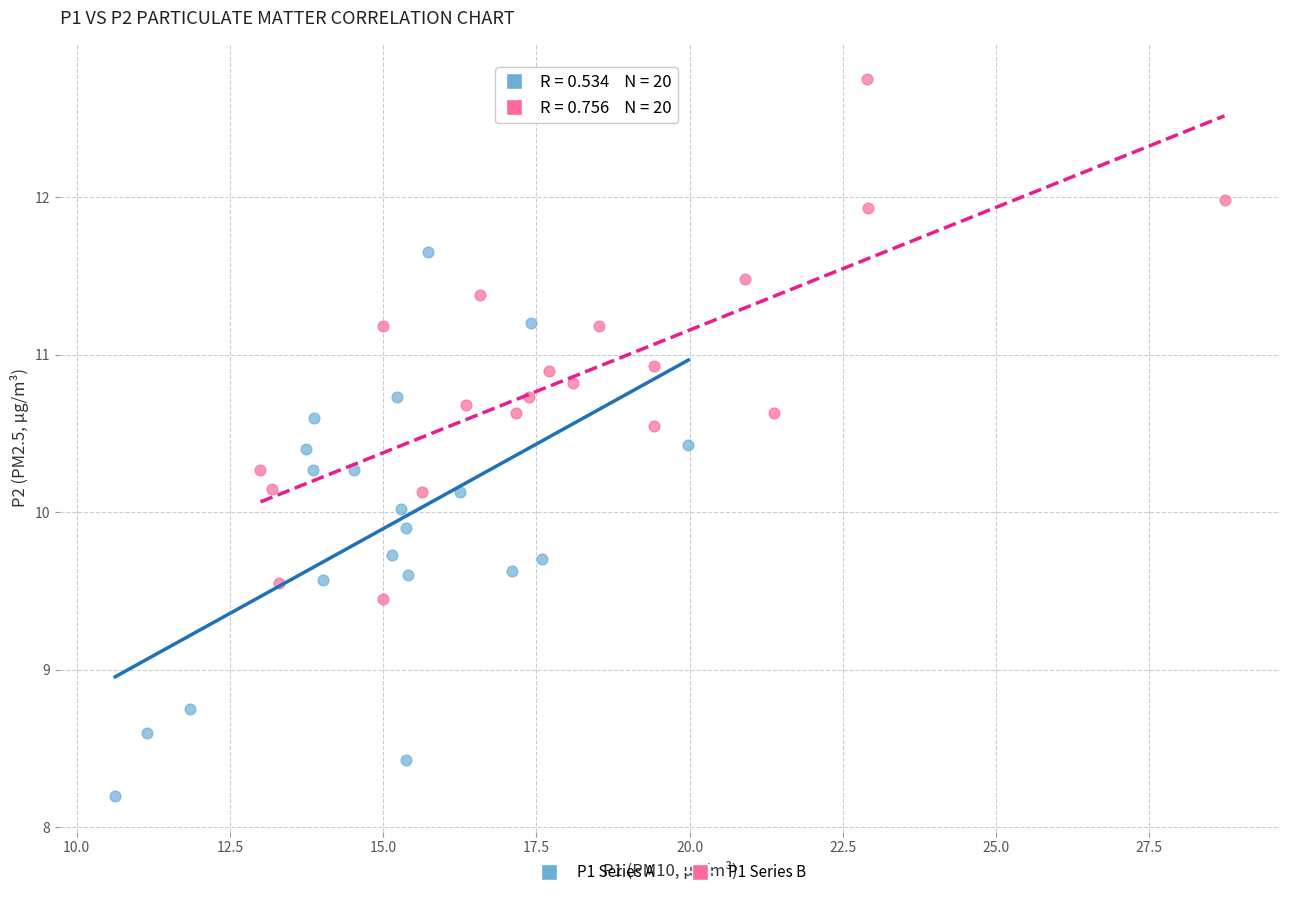

Which series contains the highest Y value?

P1 Series B